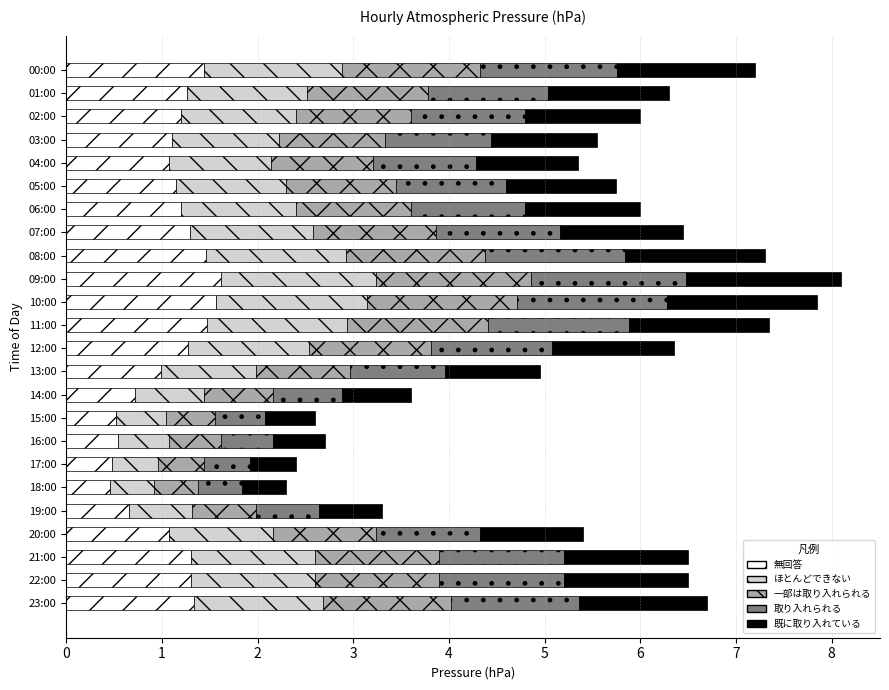

True or false: 無回答 has a value of 0.4 at 06:00.

False